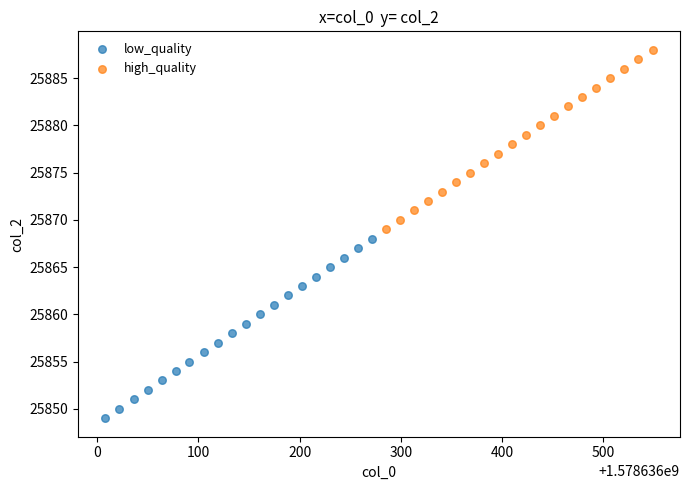

Which series contains the highest Y value?

high_quality